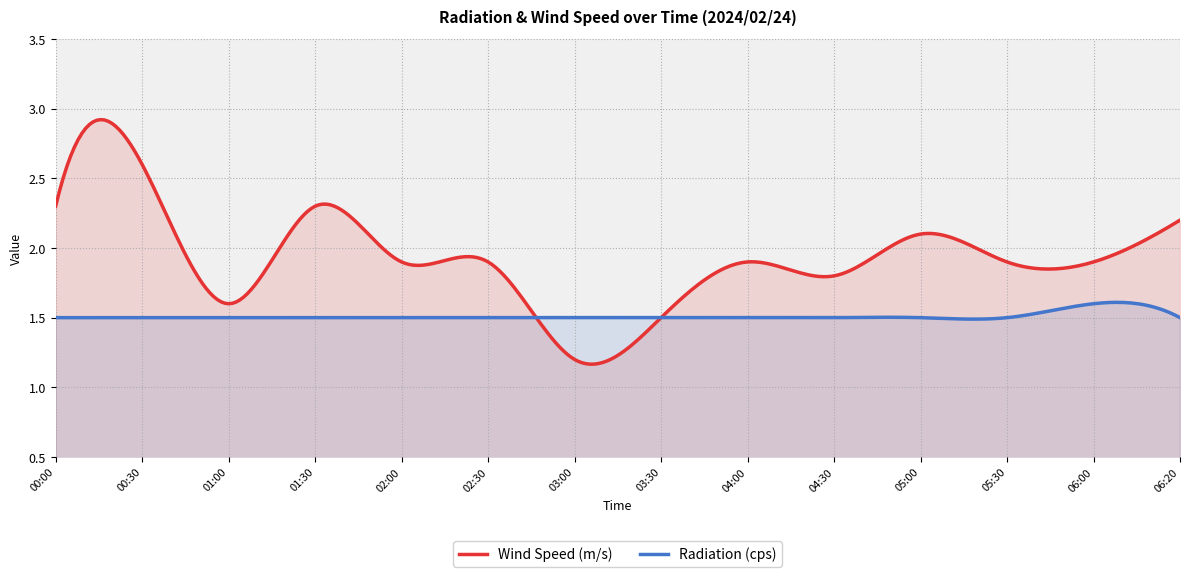

What is the sum of all Wind Speed (m/s) values?

27.1